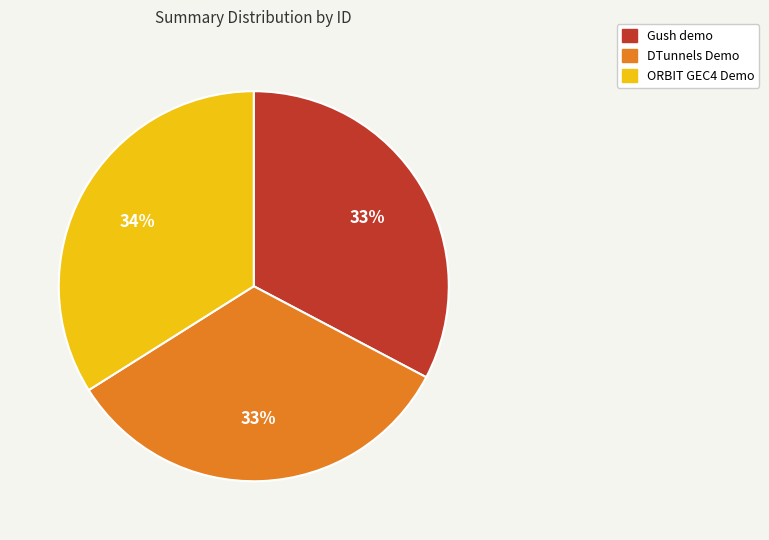

Combined, do ORBIT GEC4 Demo and Gush demo account for over 50%?

Yes